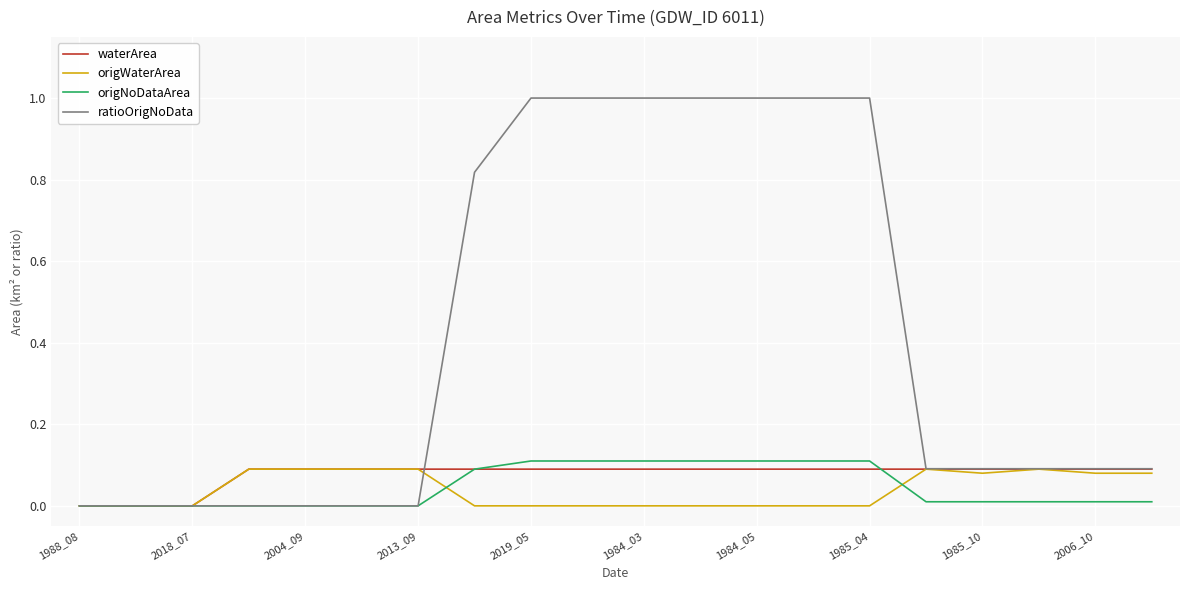

Which series has the widest spread of values?

ratioOrigNoData